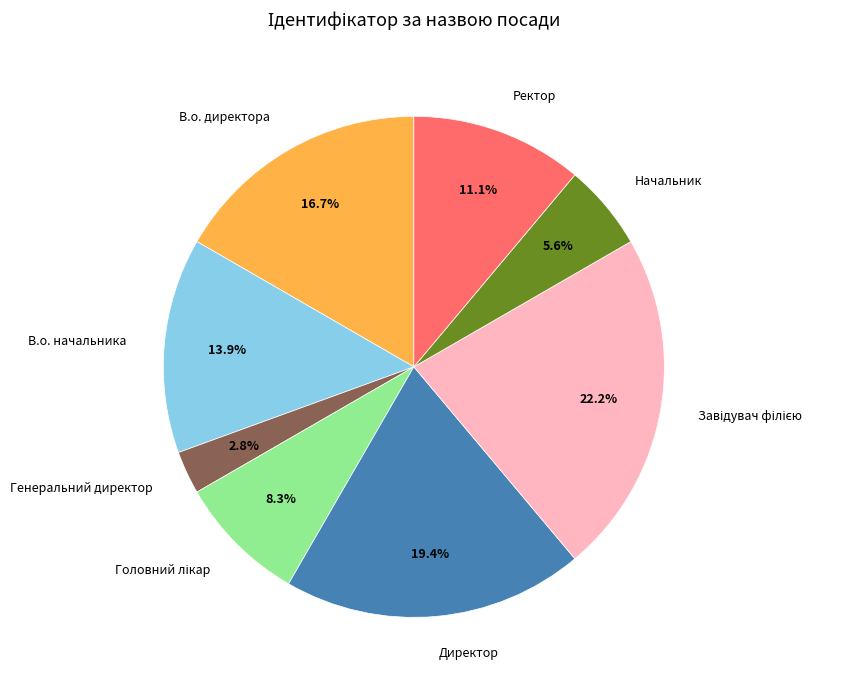

What is the total percentage of В.о. директора and Ректор?

27.8%